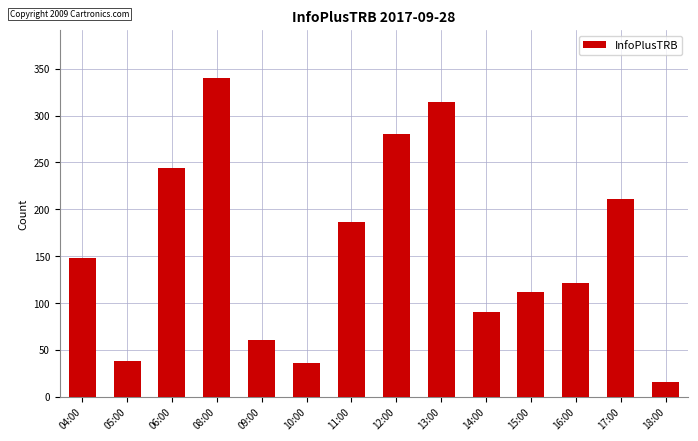

The chart shows a value of 67 at 16:00. True or false?

False